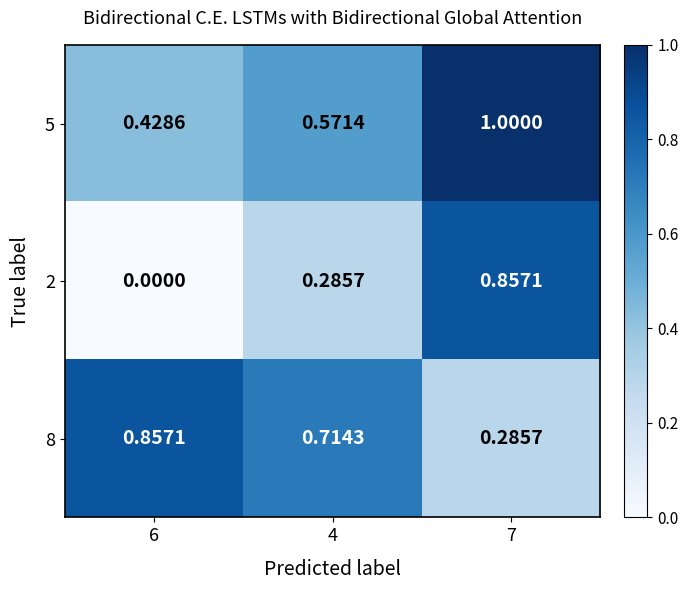

Count the number of data series in this chart.

3